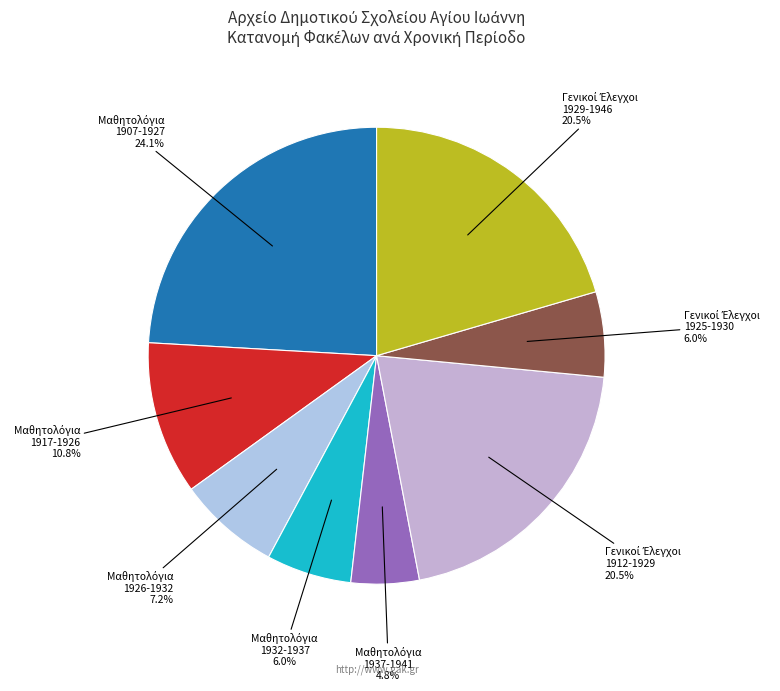

How many segments does this pie chart have?

8